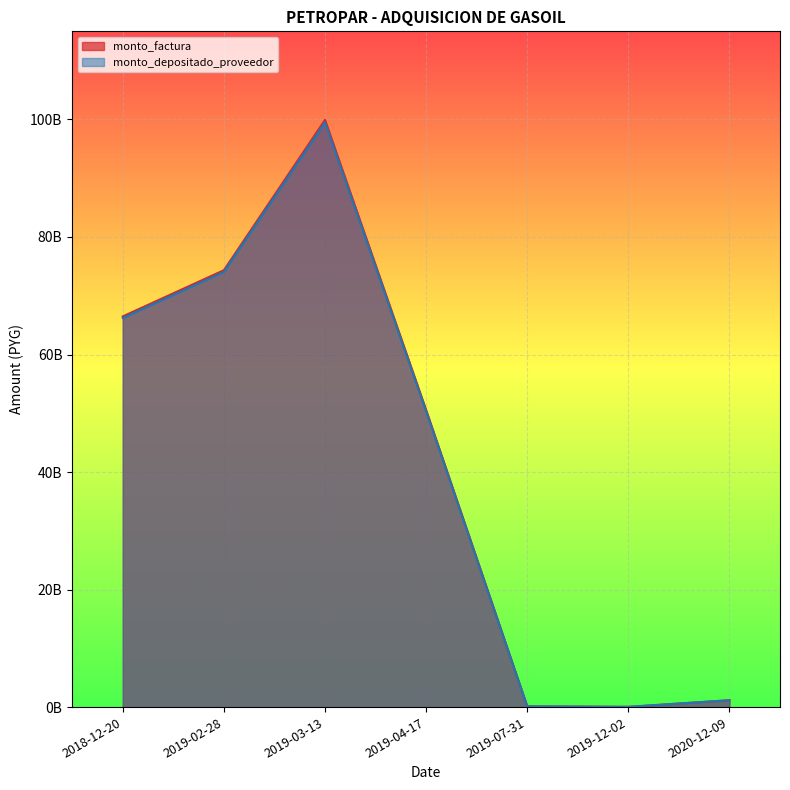

What is the total value across all series at 2019-12-02?

77046472